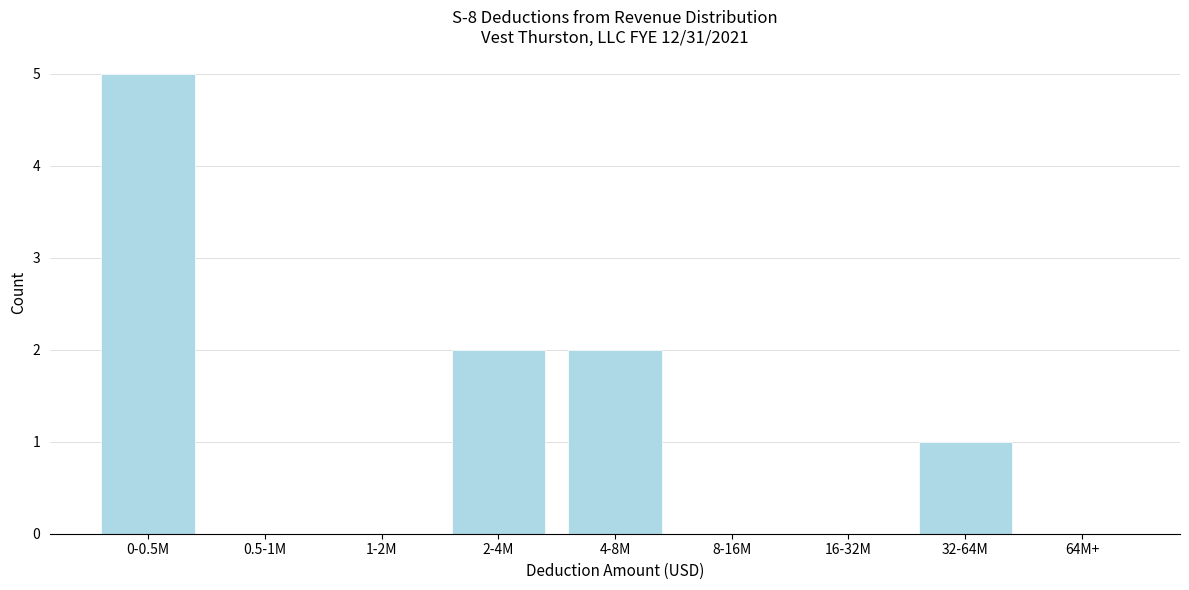

Reading right to left, extract all data points from this chart.

64M+=0	32-64M=1	16-32M=0	8-16M=0	4-8M=2	2-4M=2	1-2M=0	0.5-1M=0	0-0.5M=5